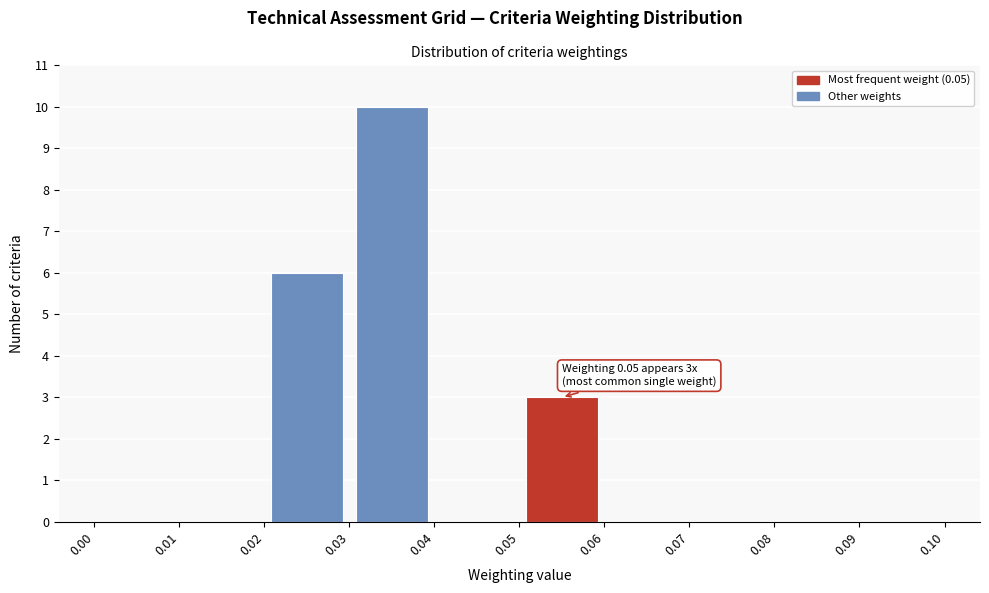

Over which range of the x-axis is the bar tallest?

0.03 to 0.04